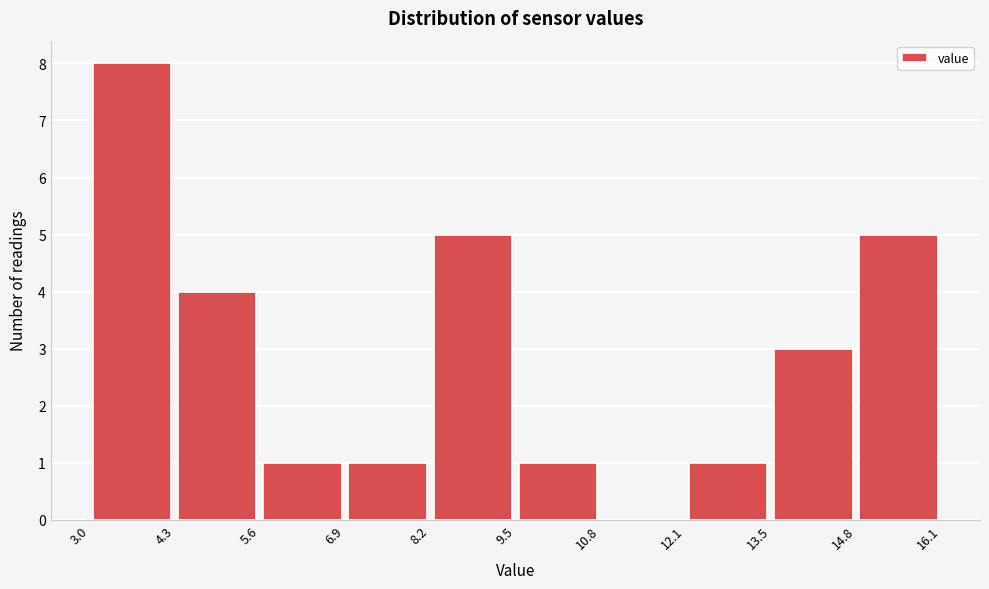

Reading left to right, list every bar in this chart as the range it spans on the x-axis followed by its height. The values are not printed on the chart, so give them approximately, as read against the axis.

3.0 to 4.3: 8
4.3 to 5.6: 4
5.6 to 6.9: 1
6.9 to 8.2: 1
8.2 to 9.5: 5
9.5 to 10.8: 1
10.8 to 12.1: 0
12.1 to 13.5: 1
13.5 to 14.8: 3
14.8 to 16.1: 5